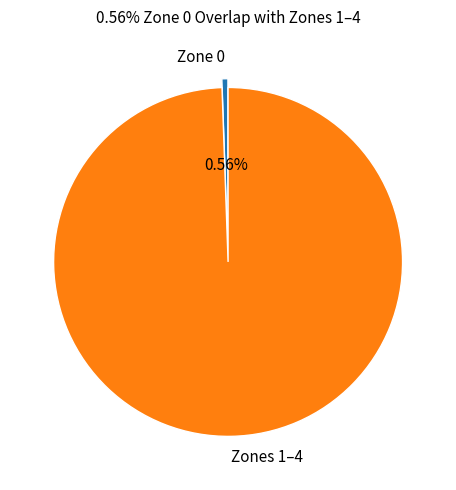

What portion of the pie excludes Zone 0?

99.4%